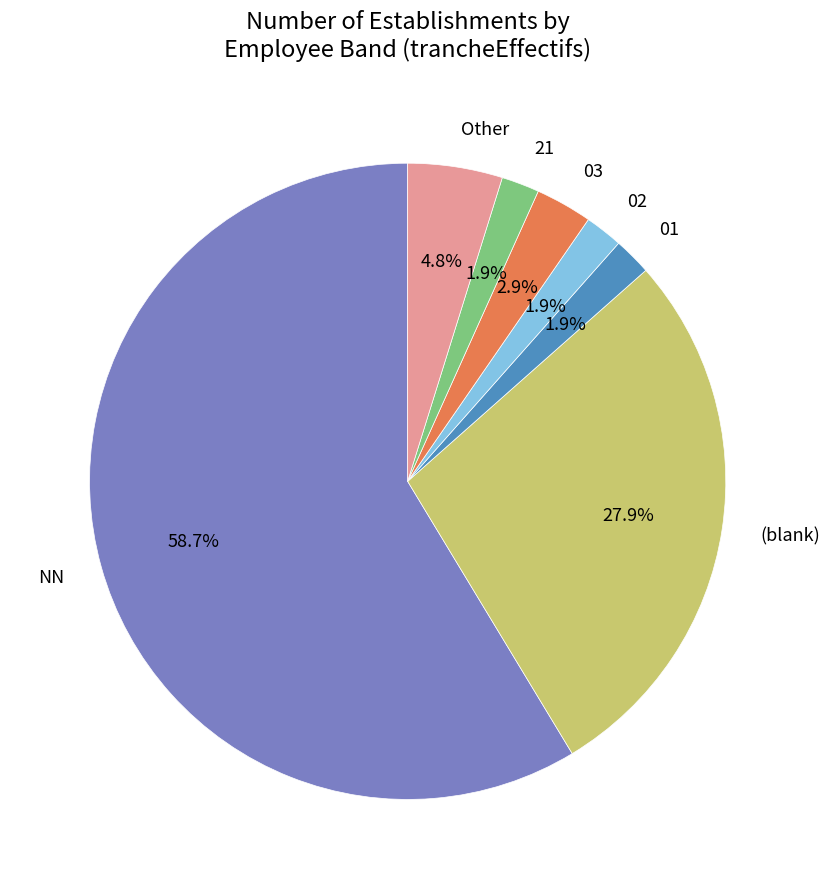

Which slice is the largest?

NN